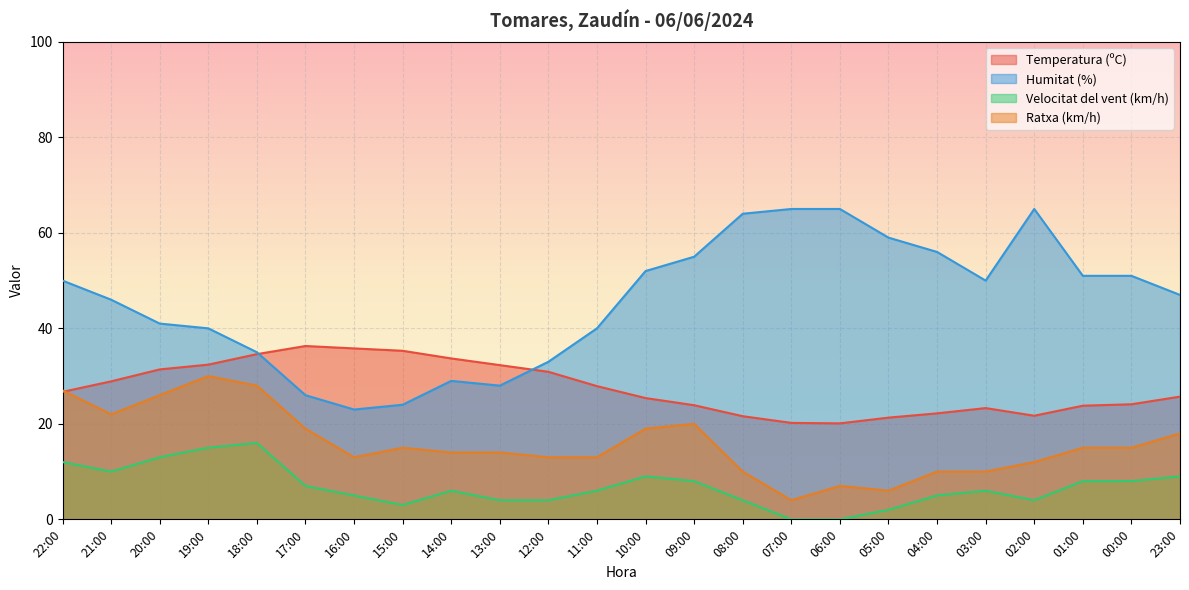

True or false: Ratxa (km/h) and Humitat (%) intersect in this chart.

False